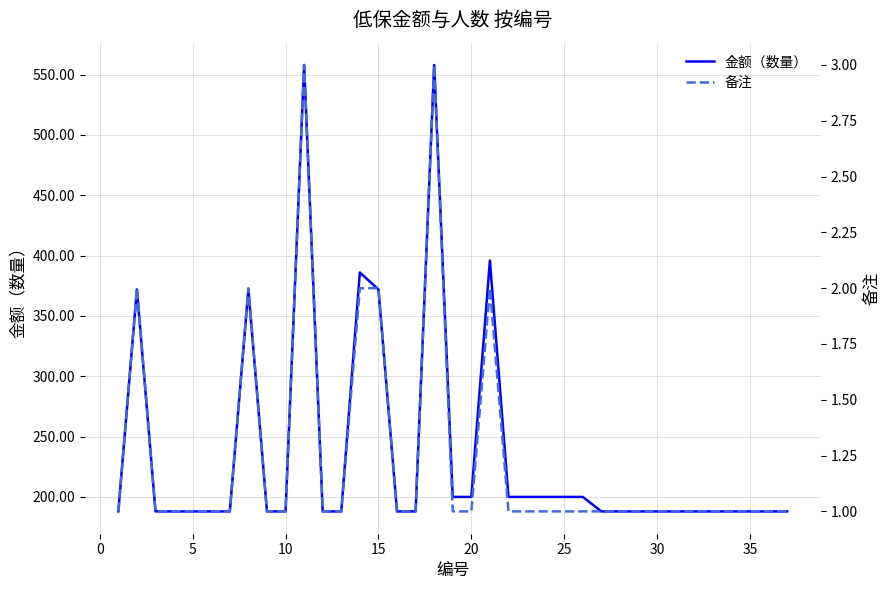

True or false: 金额（数量） has more than 0 points higher than both neighbors.

True